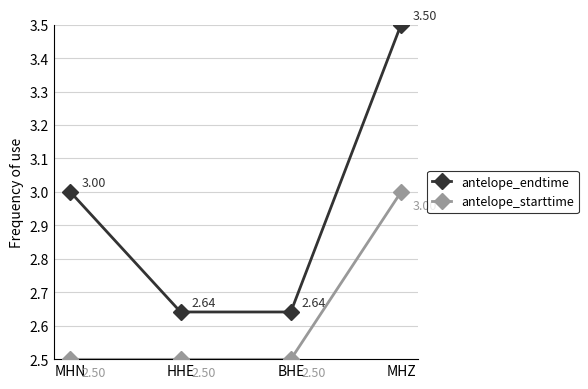

What is the total value across all series at MHN?

5.5